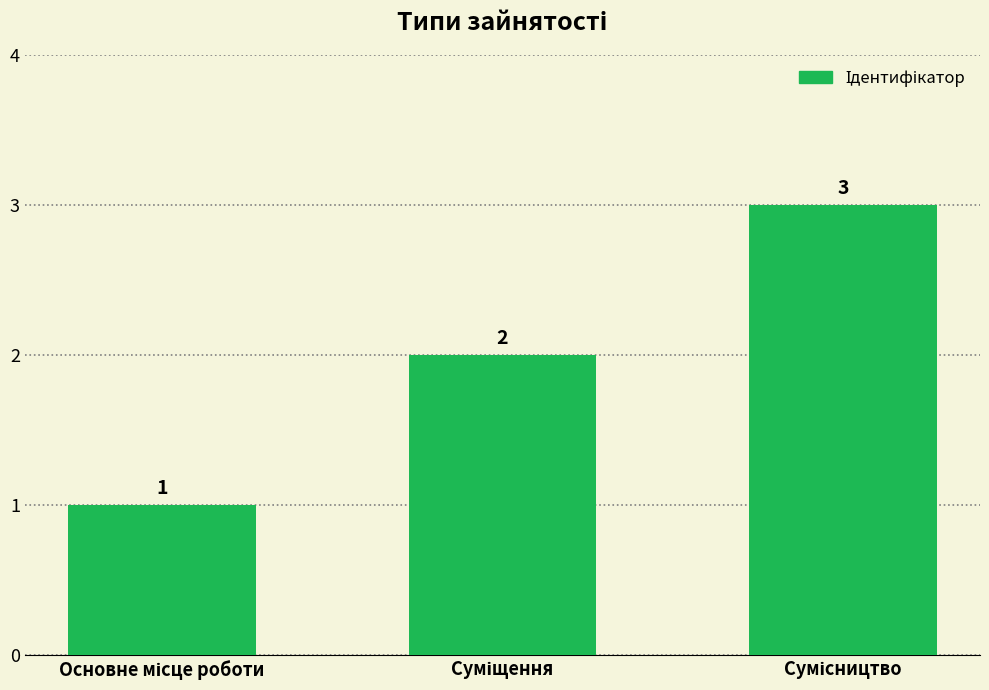

How many values are between 1 and 3?

3